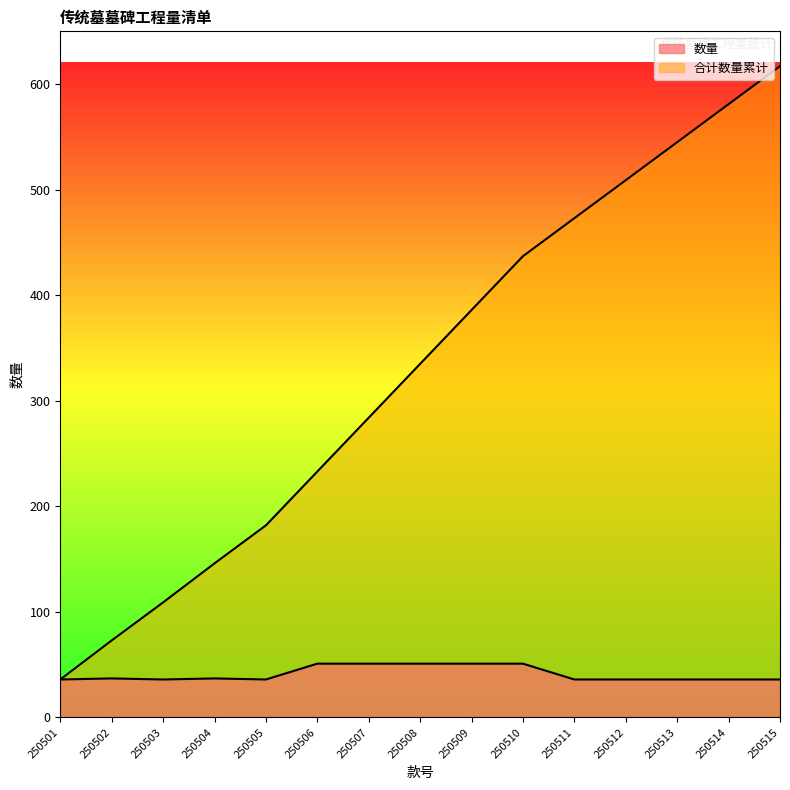

True or false: 数量 has a value of 51 at 250507.

True